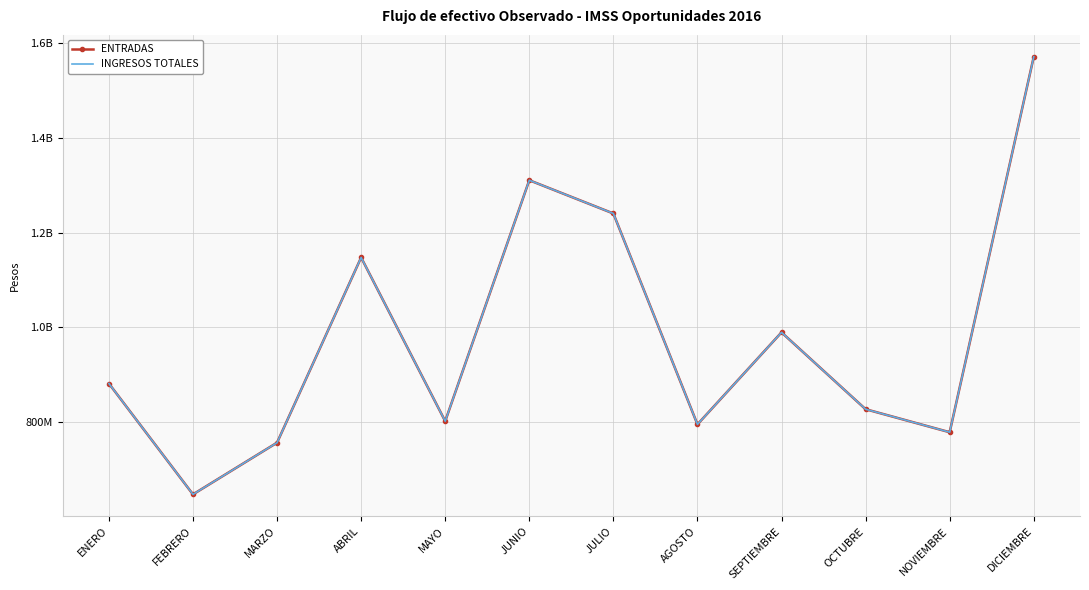

Which series has the largest total across all categories?

ENTRADAS